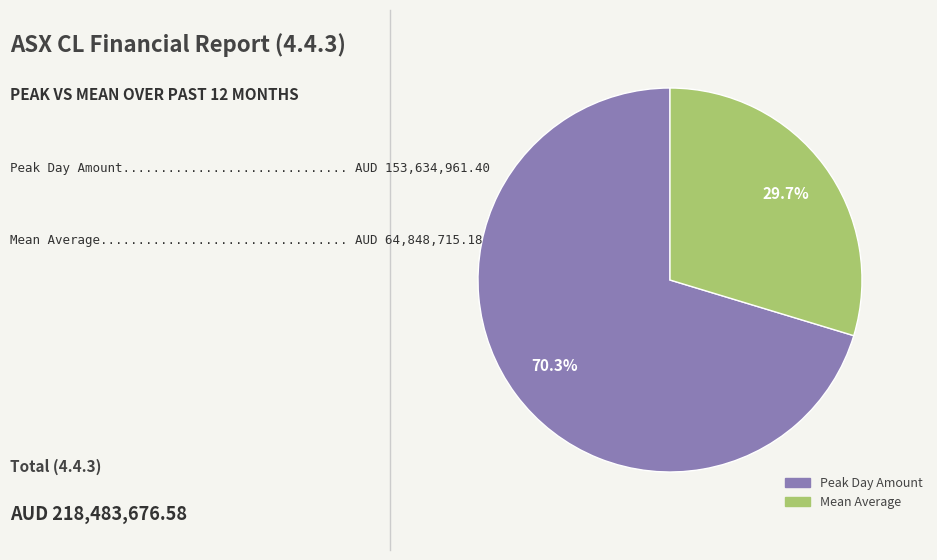

Is there any slice that represents more than half of the pie?

Yes